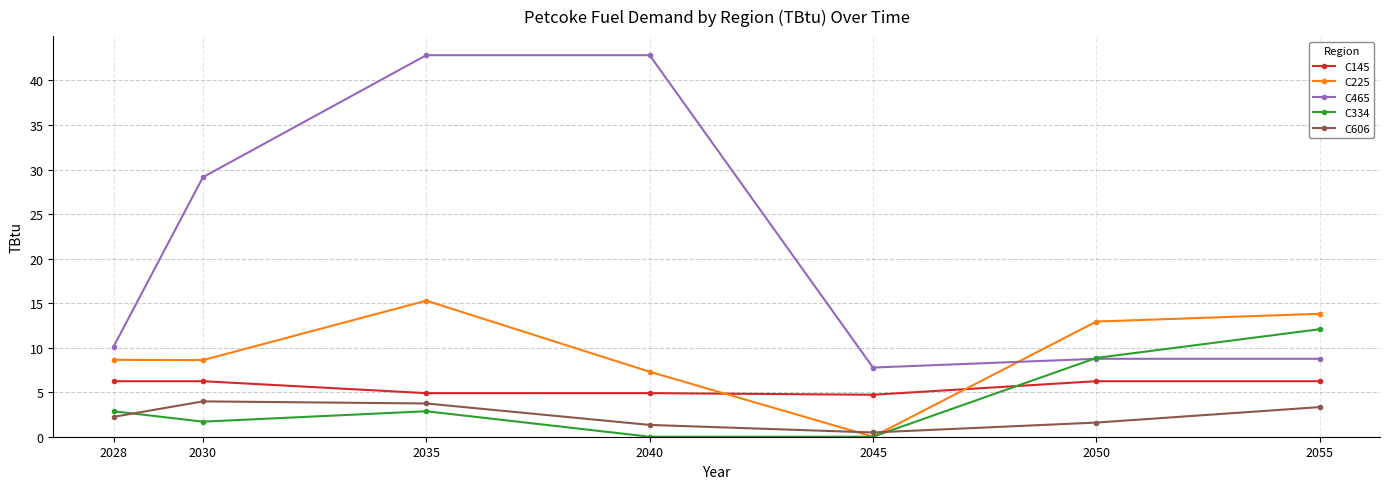

In C334, how many points are higher than both neighbors (excluding endpoints)?

1